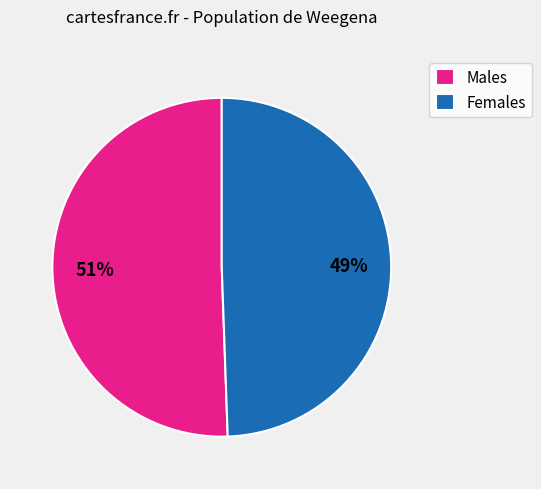

The Females slice represents 35% of the pie. True or false?

False